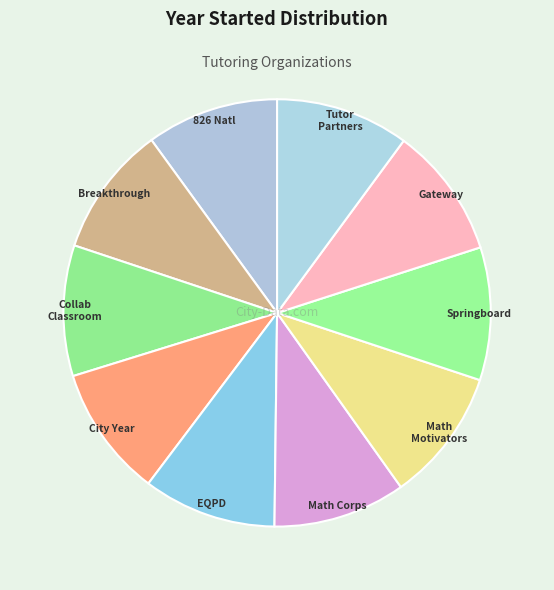

Count the number of slices in the pie.

10